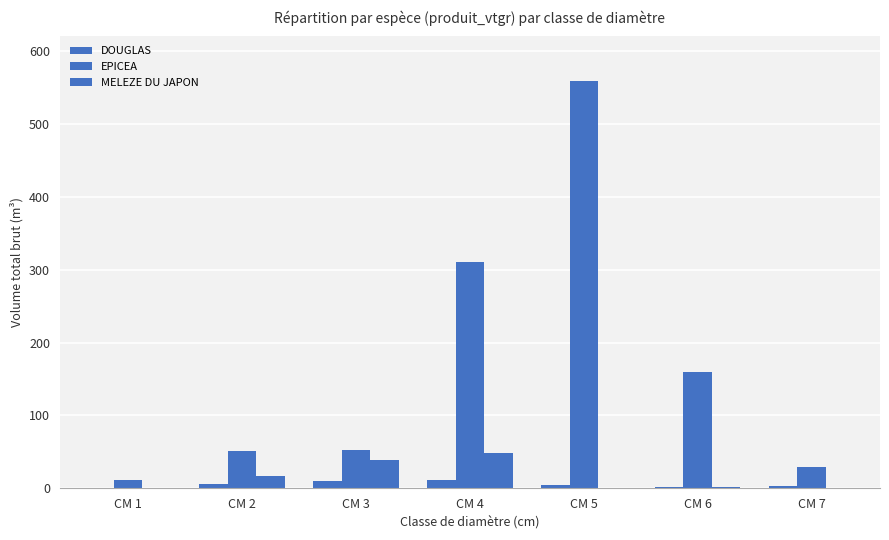

How many distinct data groups are displayed?

3